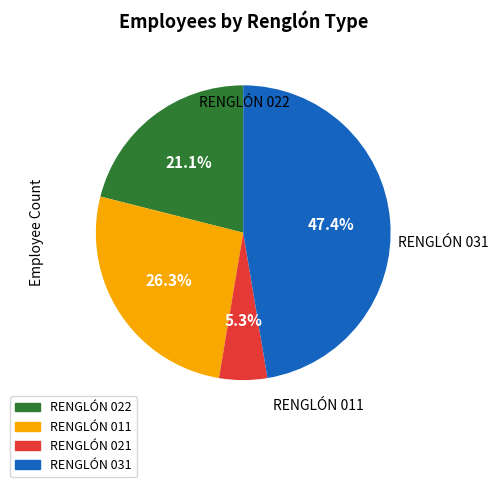

Which category has the biggest portion of the pie?

RENGLÓN 031